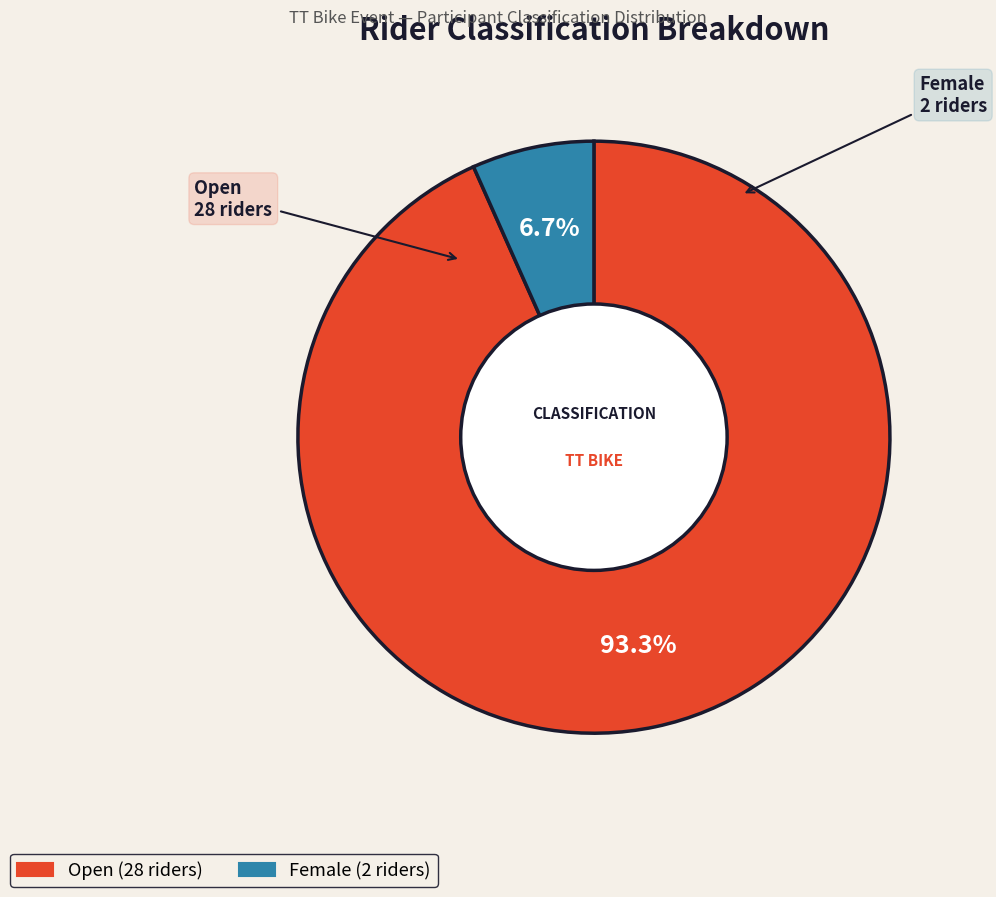

Rank the categories by value from highest to lowest.

Open, Female